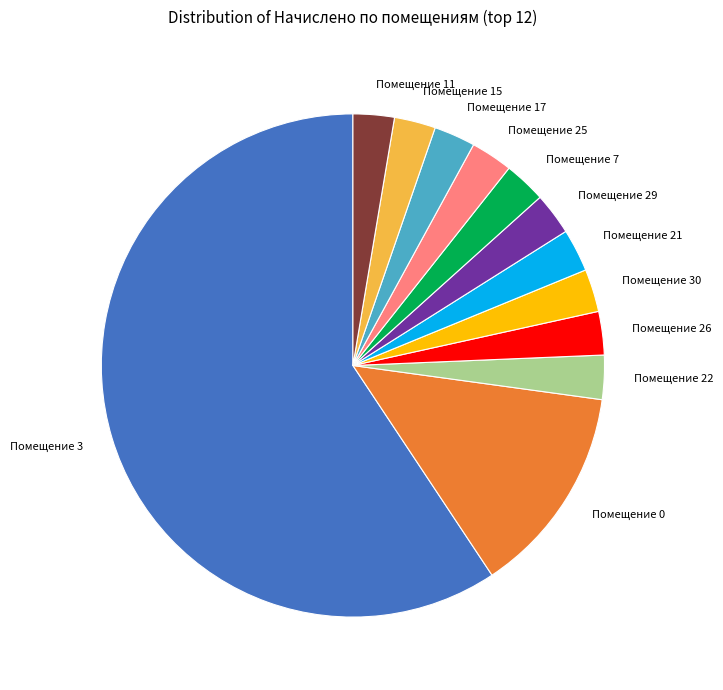

Approximately how many times larger is the value at Помещение 22 compared to Помещение 29?

1.0